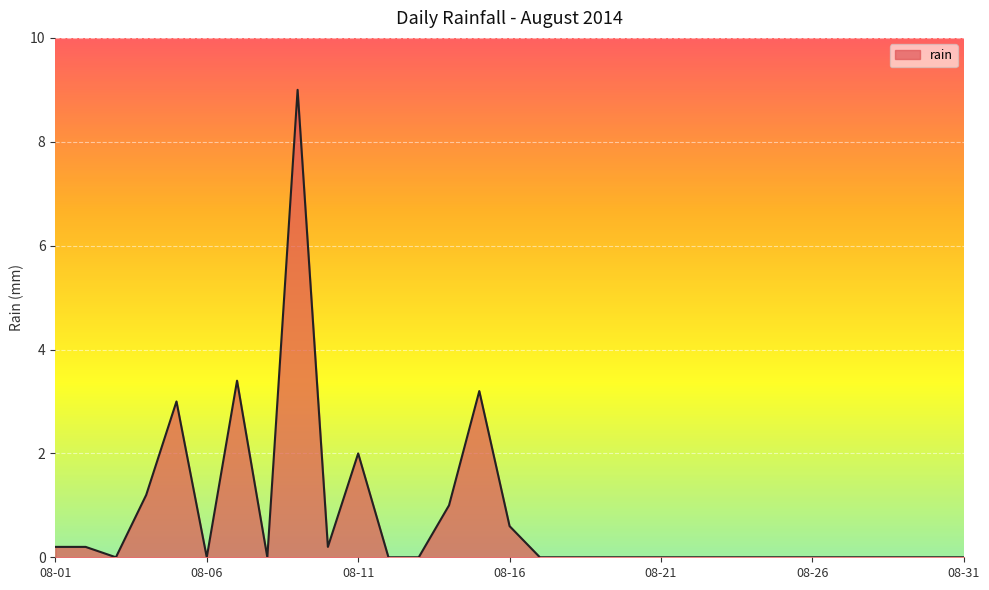

What is the maximum value shown in the chart?

9.0